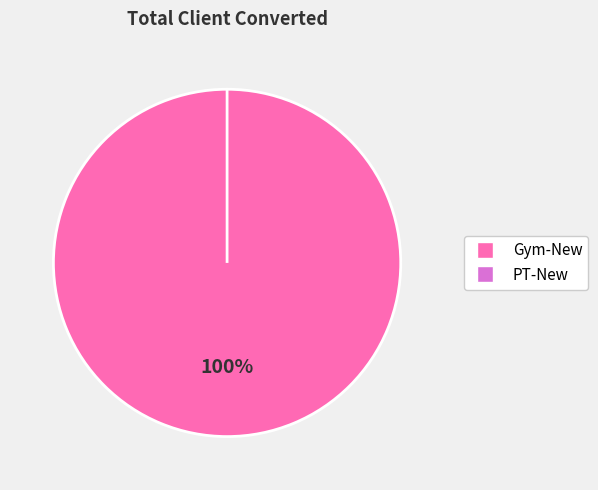

Combined, do Gym-New and PT-New account for over 50%?

Yes